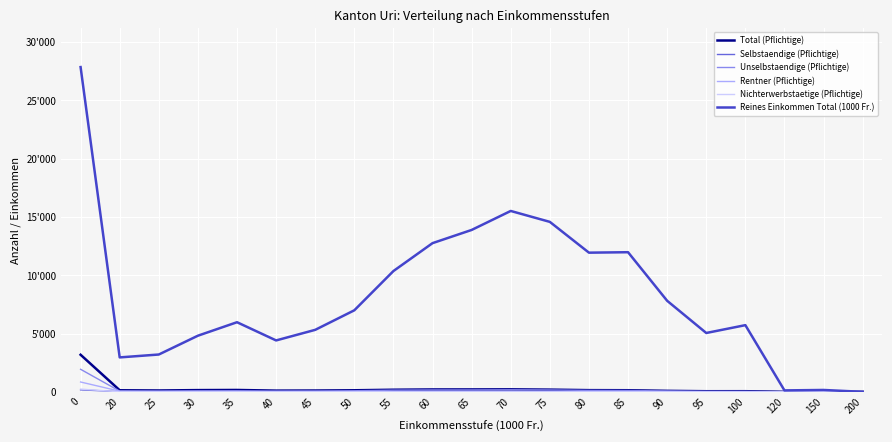

Where is the first local minimum for Reines Einkommen Total (1000 Fr.)?

20